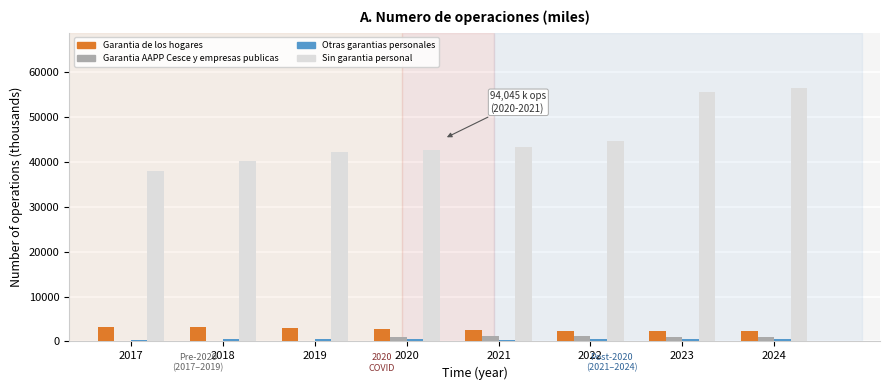

Is the value of Garantia de los hogares at 2022 greater than the value of Sin garantia personal at 2020?

No